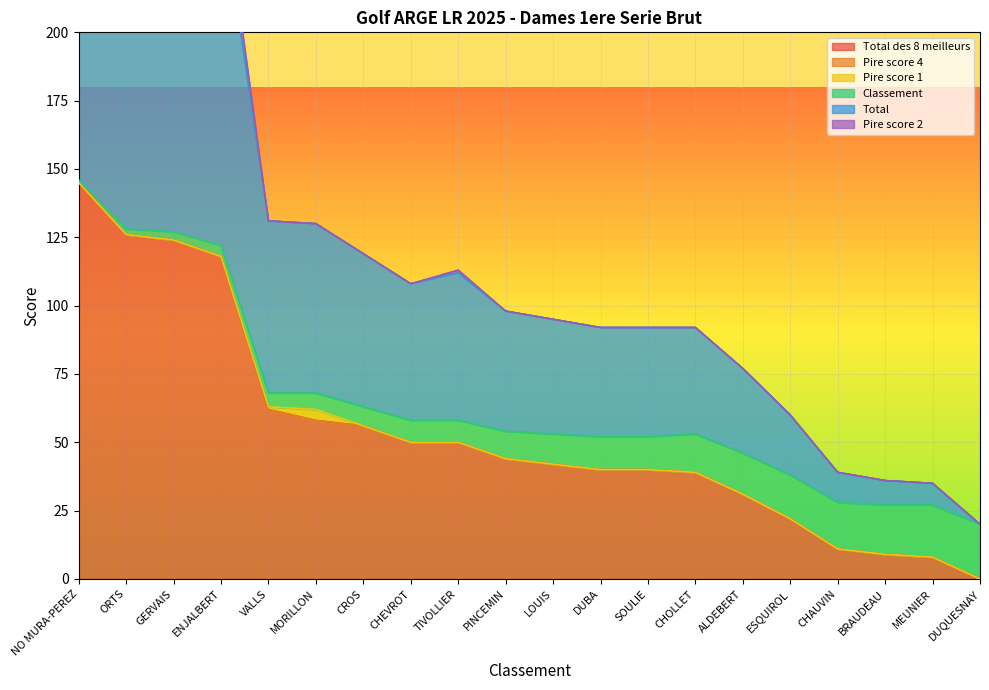

Is it true that Classement equals 10 at PINCEMIN?

True